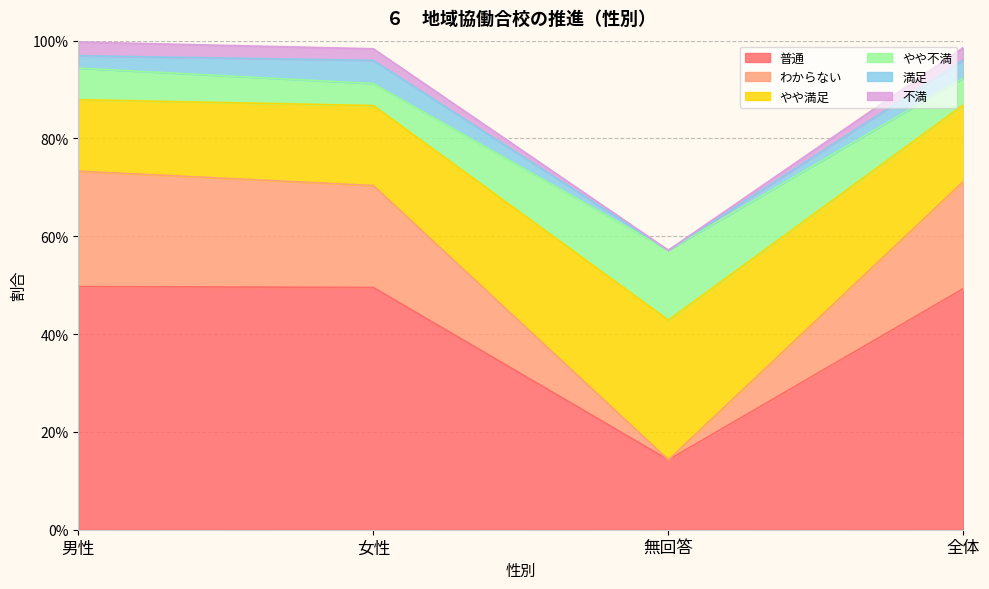

What are all the series names shown in the legend?

普通, わからない, やや満足, やや不満, 満足, 不満